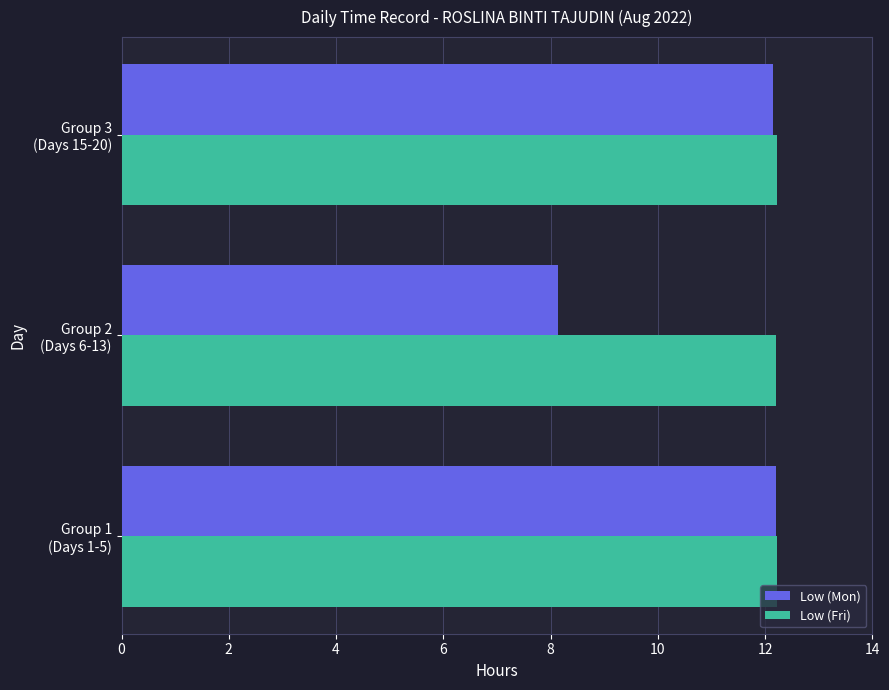

At how many categories does at least one series exceed 10?

3